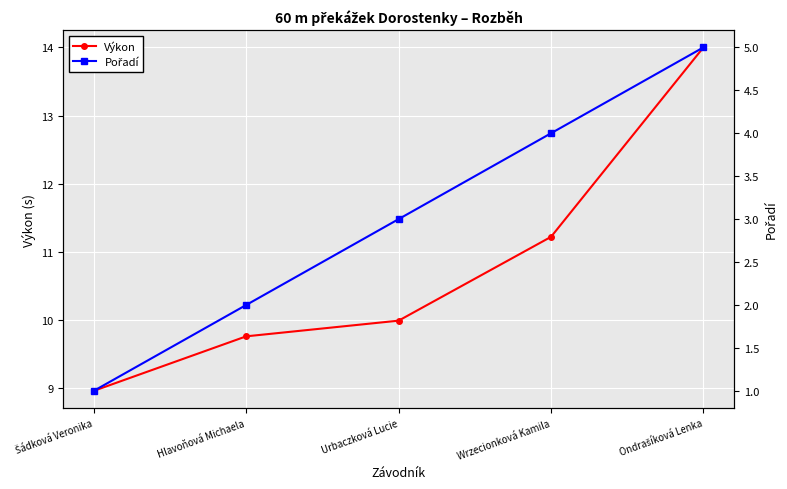

What are all the series names shown in the legend?

Výkon, Pořadí